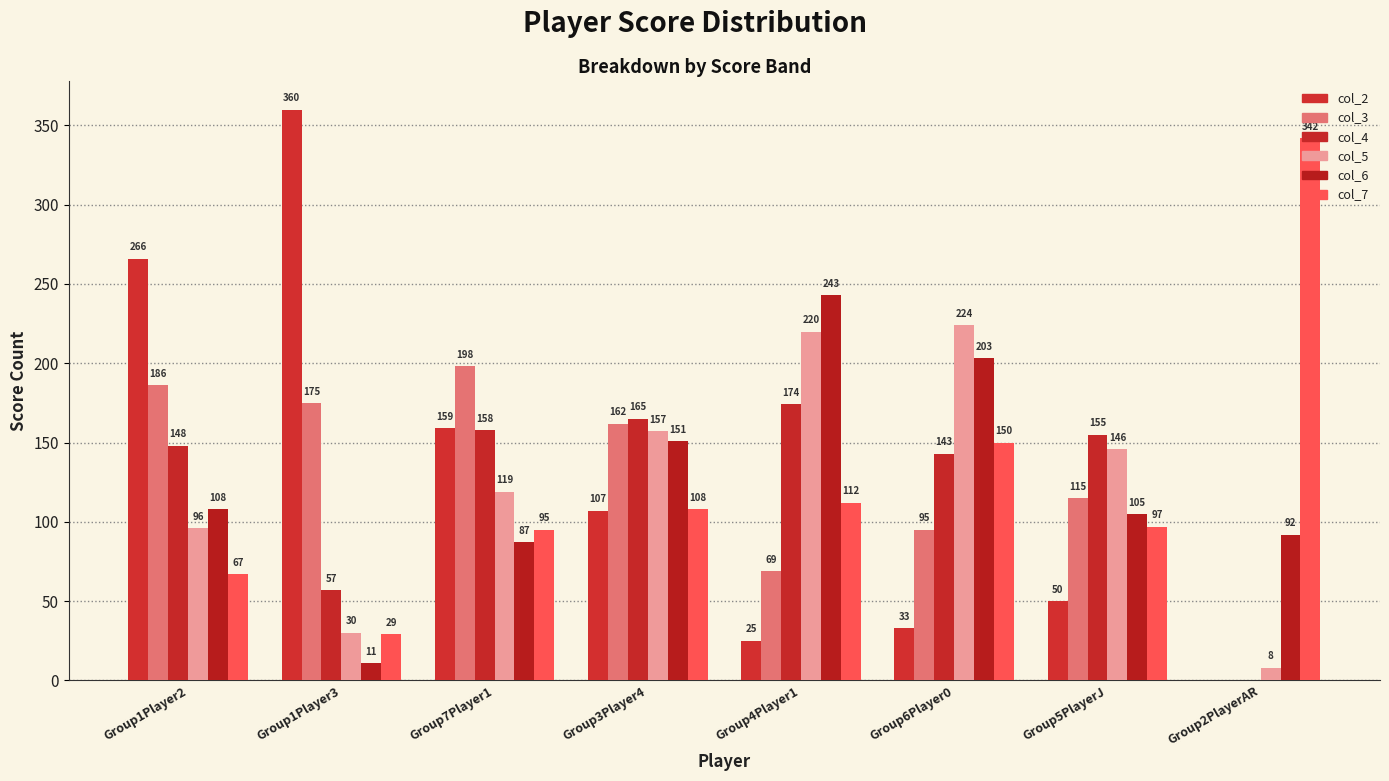

Does the chart contain stacked bars?

No